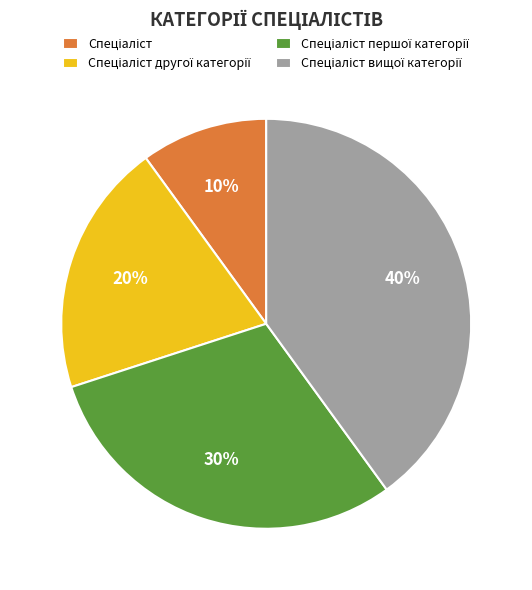

Does any single category account for the majority?

No